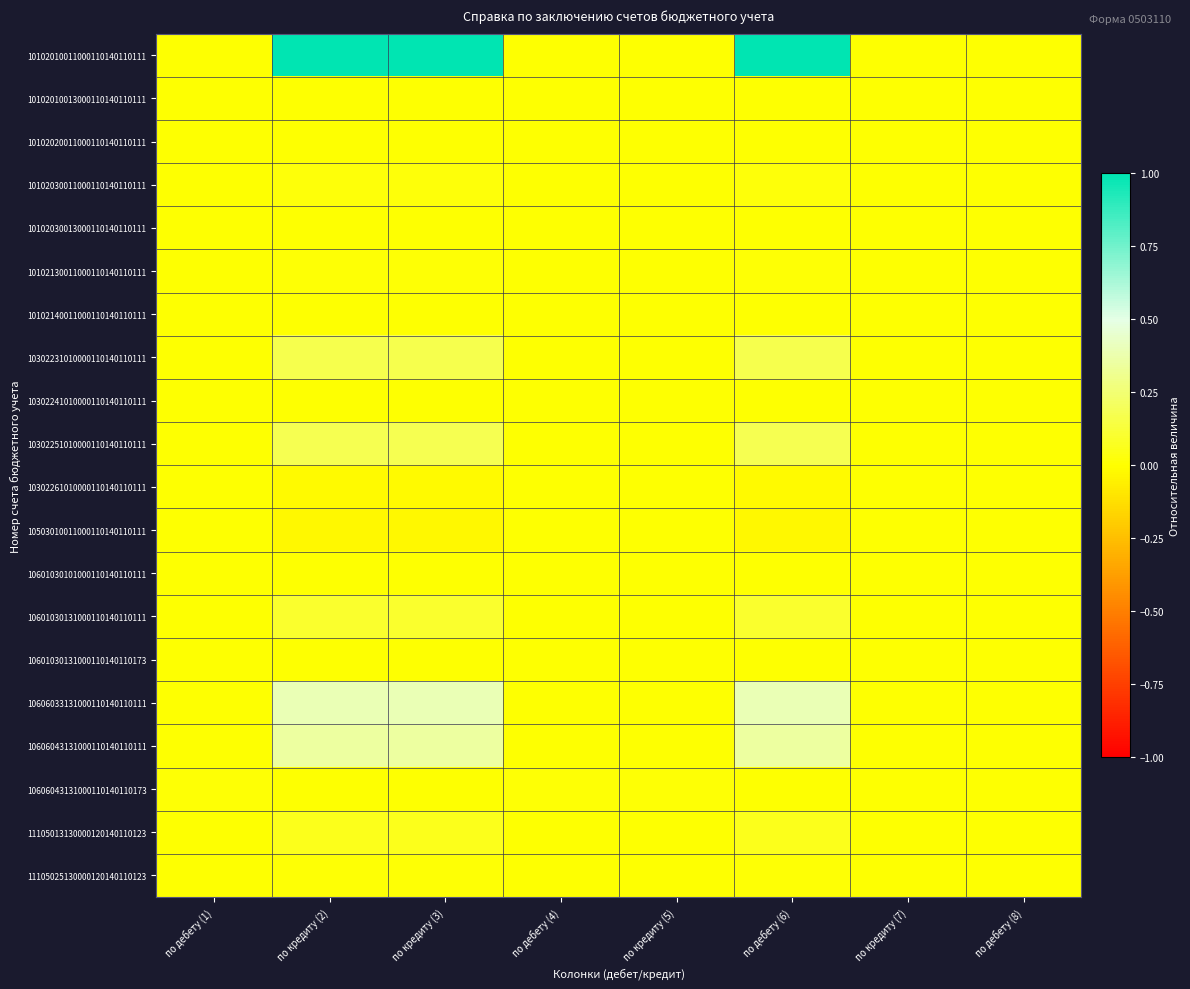

Which series changed the most between по кредиту (3) and по кредиту (7)?

10102010011000110140110111